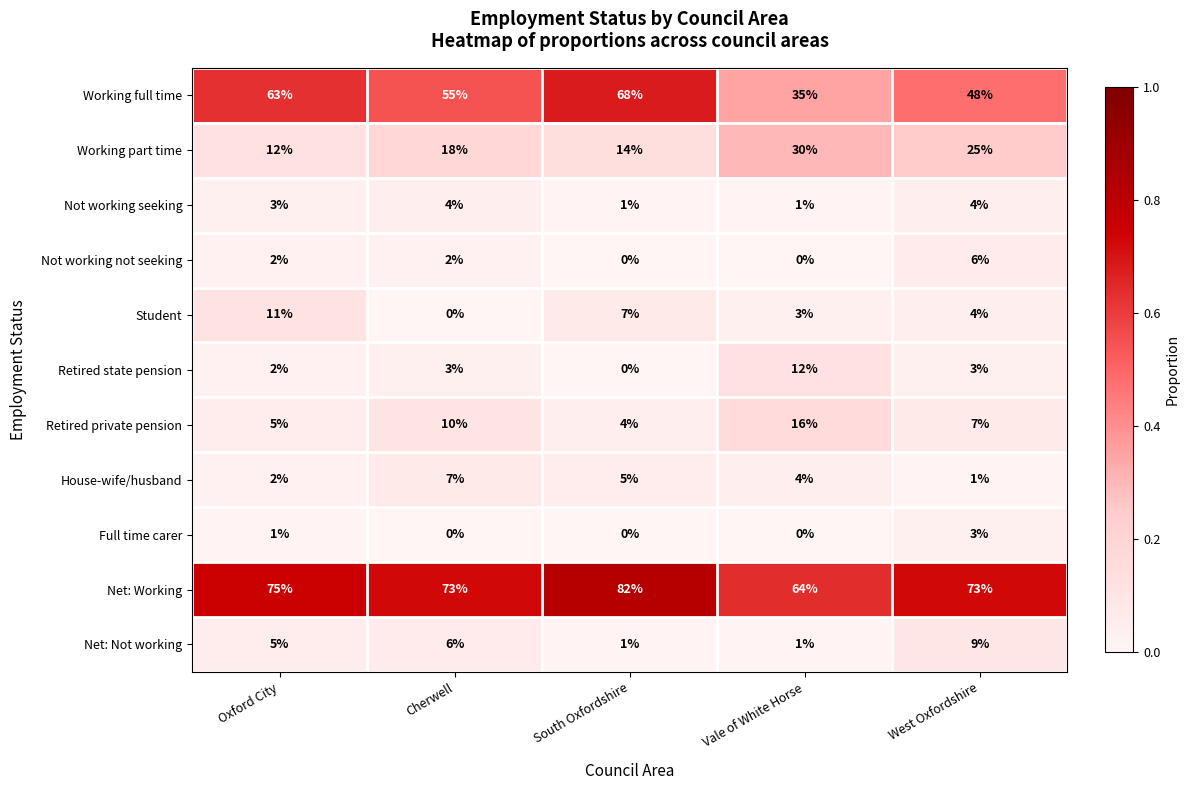

Is it true that Working full time equals 48 at West Oxfordshire?

True